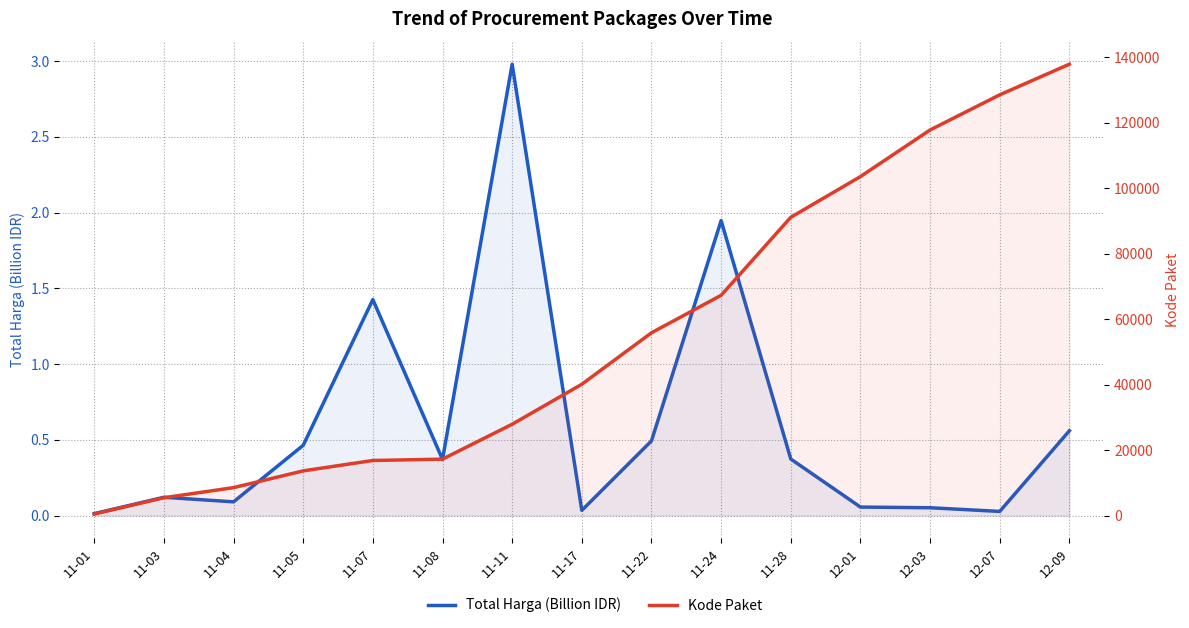

The value of Total Harga (Billion IDR) at 11-03 is 0.2. True or false?

False